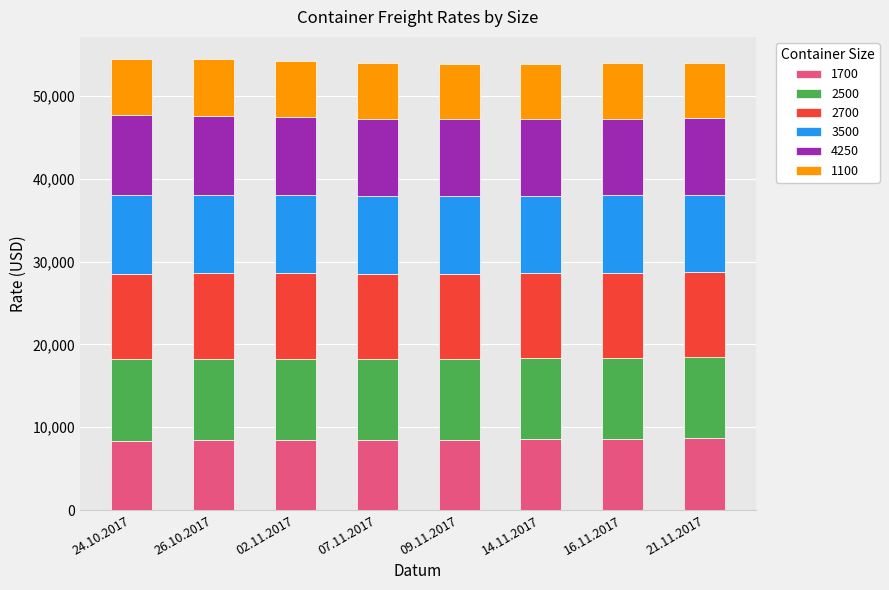

Count the number of categories in the chart.

8